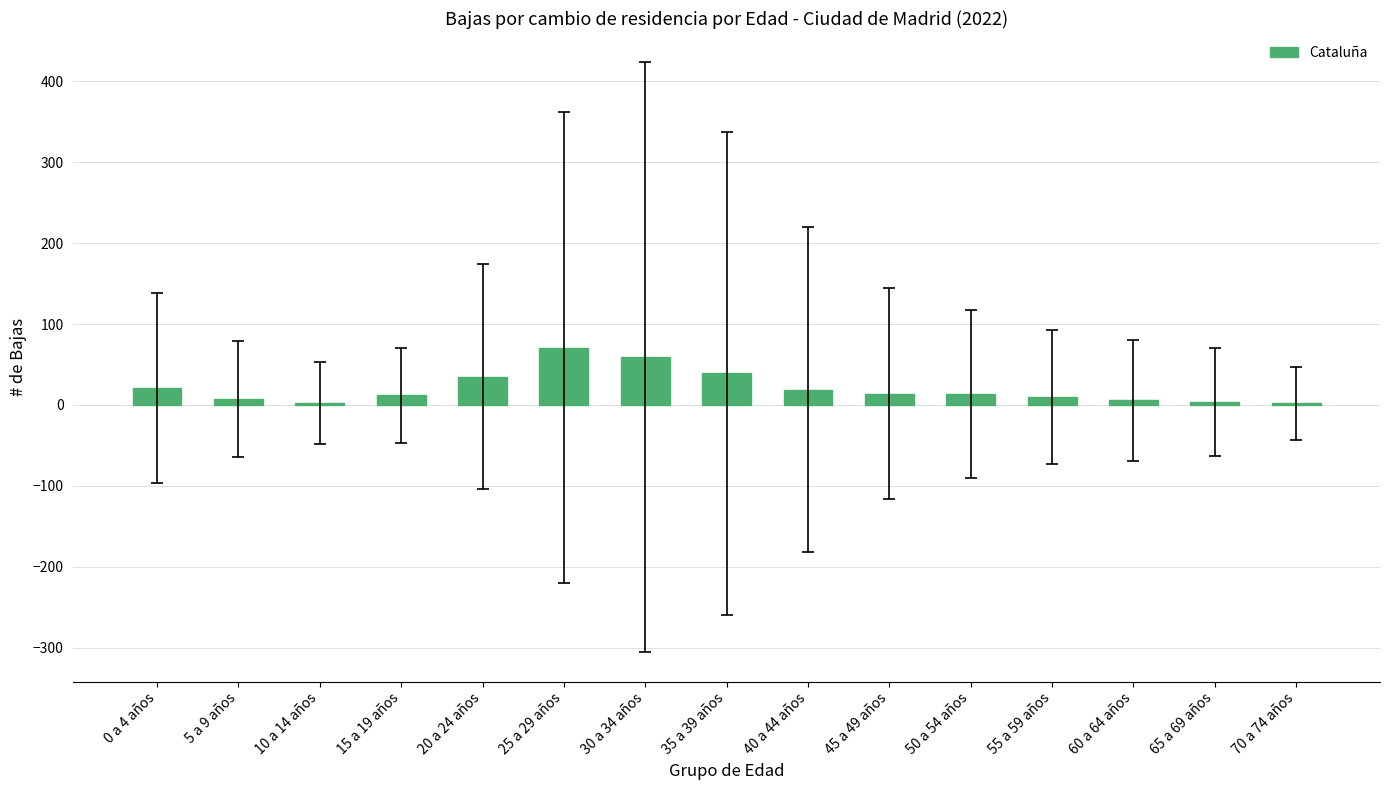

What is the sum of all values?

315